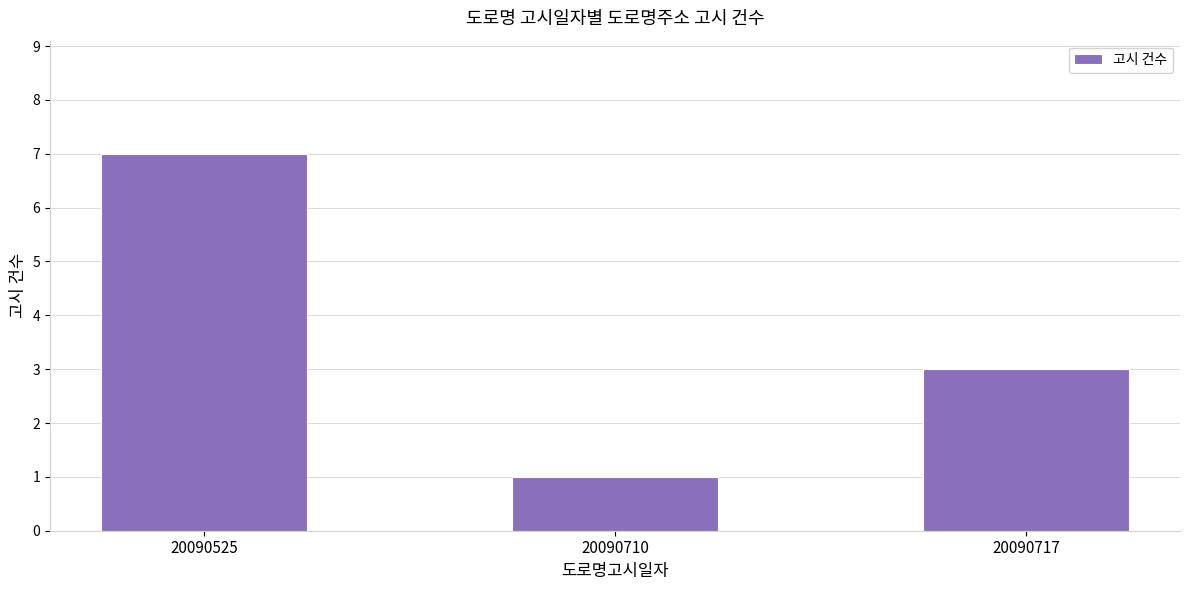

Which label corresponds to the smallest value in the chart?

20090710